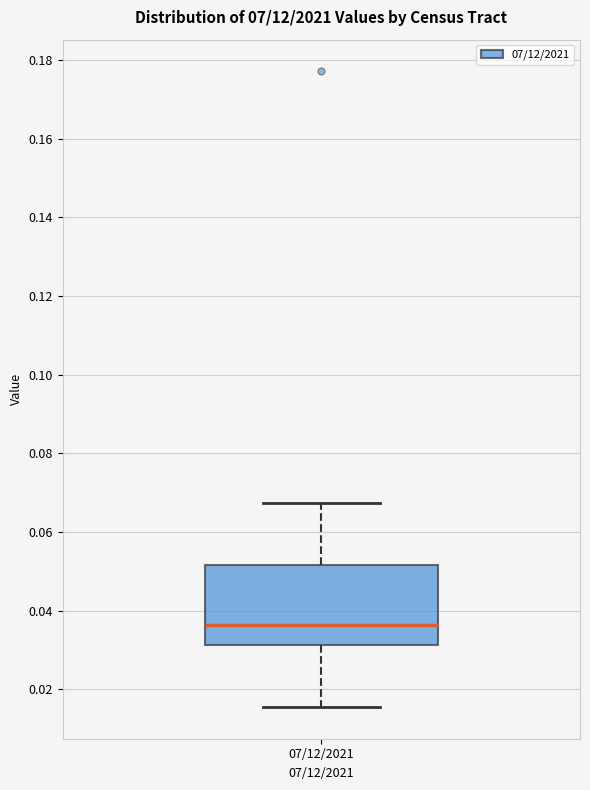

Read this box plot against the y-axis: the position of the median line, the range covered by the box, and the ends of both whiskers. The values are not printed on the chart, so give them approximately, as read against the axis.

median 0.036, box 0.032 to 0.052, whiskers 0.016 to 0.068